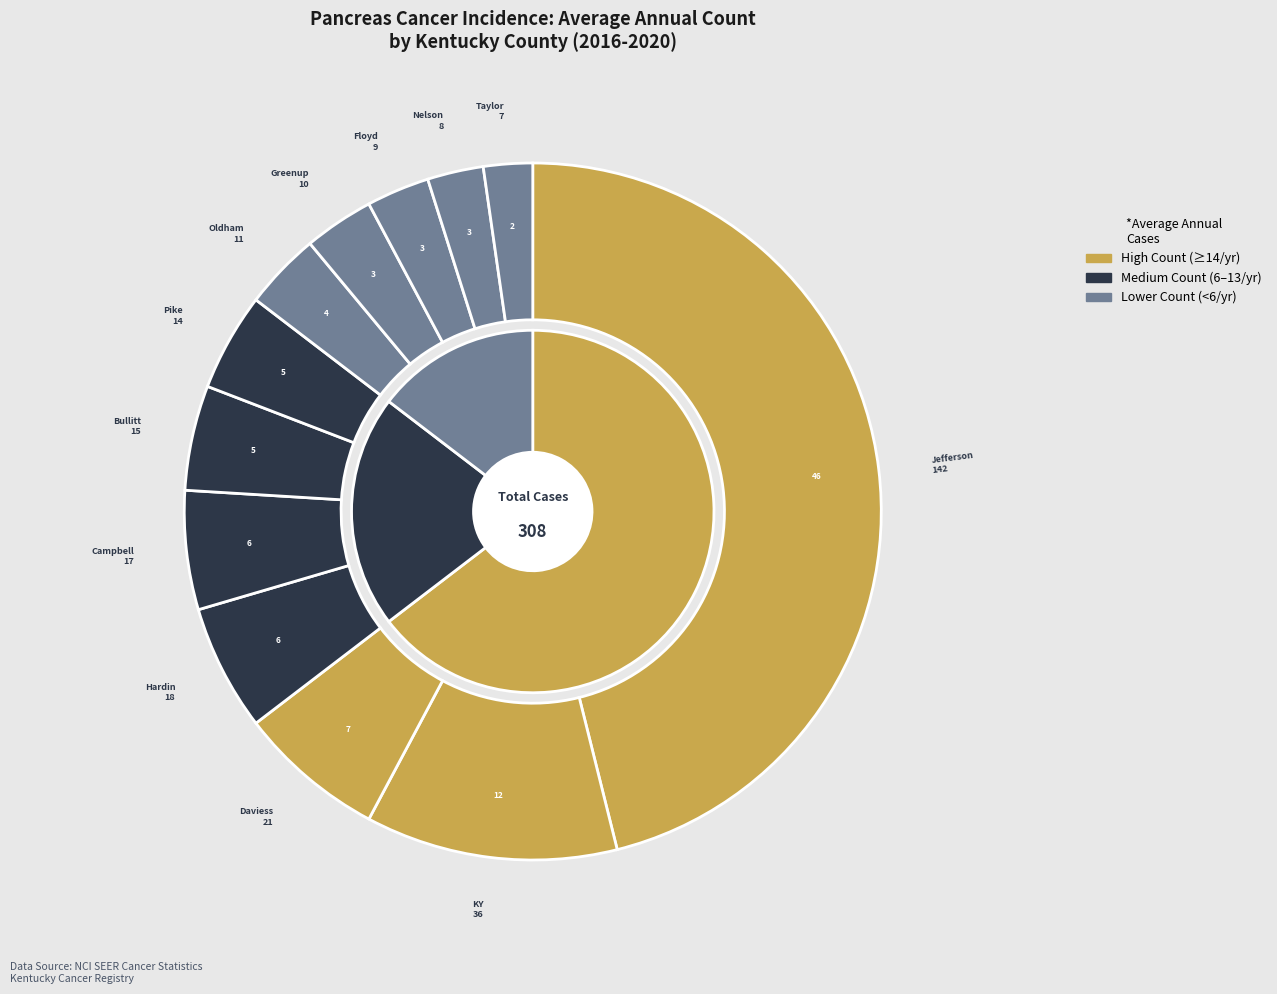

Does any single category account for the majority?

No